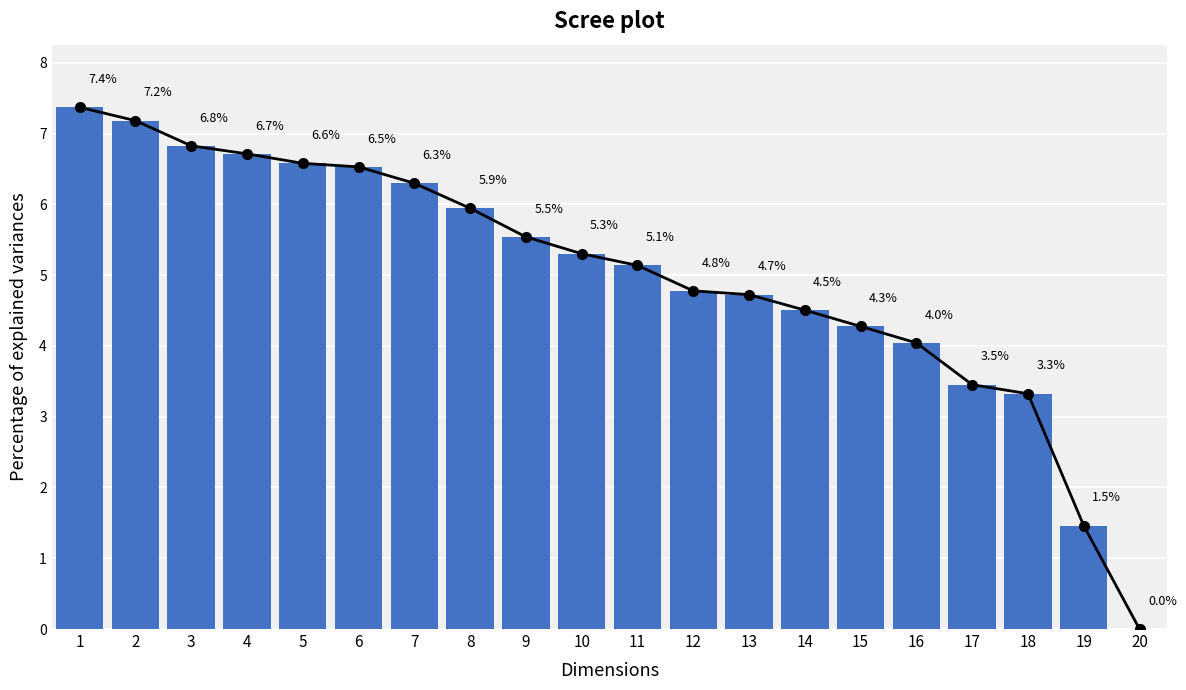

What is the average value?

5.0